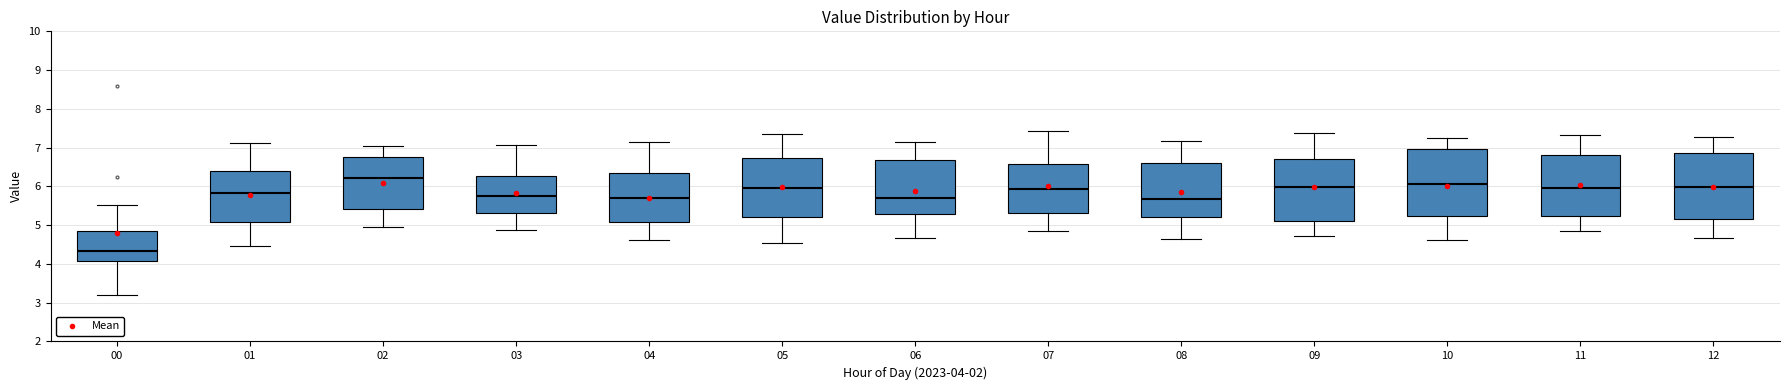

Reading left to right, transcribe this box plot: for each box, give where its median line is, the range the box spans, and where its two whiskers end, as read against the y-axis. The values are not printed on the chart, so give them approximately, as read against the axis.

00: median 4.3, box 4.1 to 4.9, whiskers 3.2 to 5.5
01: median 5.8, box 5.1 to 6.4, whiskers 4.5 to 7.1
02: median 6.2, box 5.4 to 6.8, whiskers 5.0 to 7.1
03: median 5.8, box 5.3 to 6.3, whiskers 4.9 to 7.1
04: median 5.7, box 5.1 to 6.3, whiskers 4.6 to 7.2
05: median 6.0, box 5.2 to 6.7, whiskers 4.6 to 7.4
06: median 5.7, box 5.3 to 6.7, whiskers 4.7 to 7.2
07: median 5.9, box 5.3 to 6.6, whiskers 4.9 to 7.4
08: median 5.7, box 5.2 to 6.6, whiskers 4.7 to 7.2
09: median 6.0, box 5.1 to 6.7, whiskers 4.7 to 7.4
10: median 6.1, box 5.2 to 7.0, whiskers 4.6 to 7.3
11: median 6.0, box 5.2 to 6.8, whiskers 4.9 to 7.3
12: median 6.0, box 5.1 to 6.9, whiskers 4.7 to 7.3